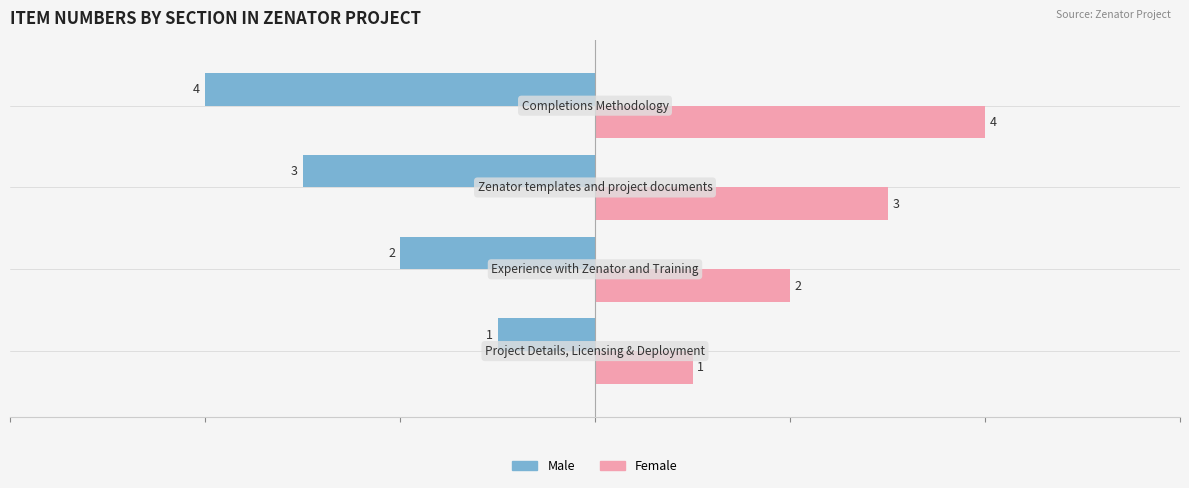

Which series has the largest total across all categories?

Female